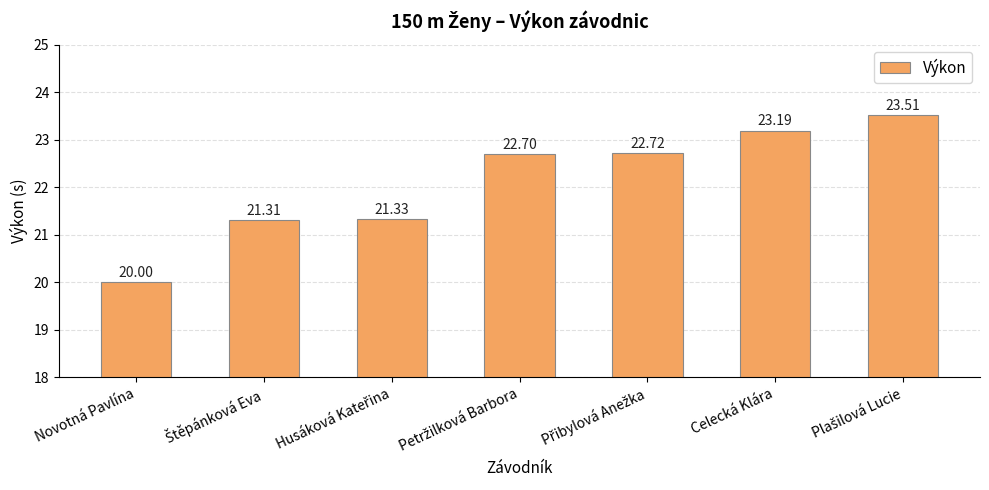

Are the bars grouped side by side (vs. stacked)?

No